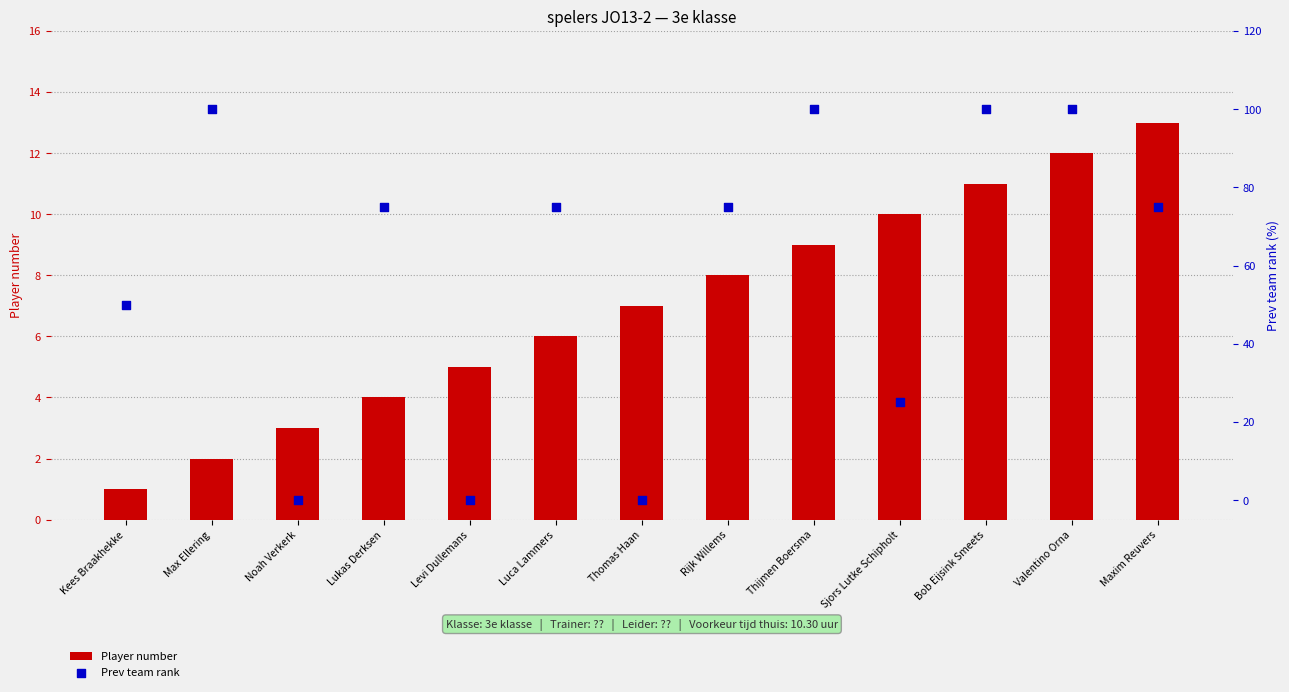

Is the value of Player number at Lukas Derksen greater than the value of Prev team rank at Max Ellering?

No